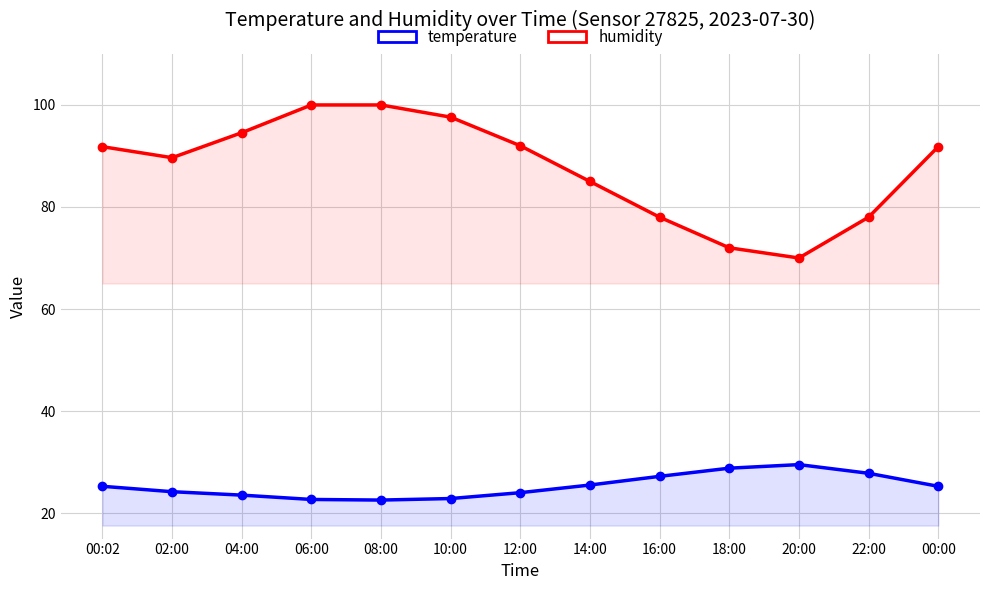

Between 14:00 and 20:00, which series saw the biggest shift?

humidity